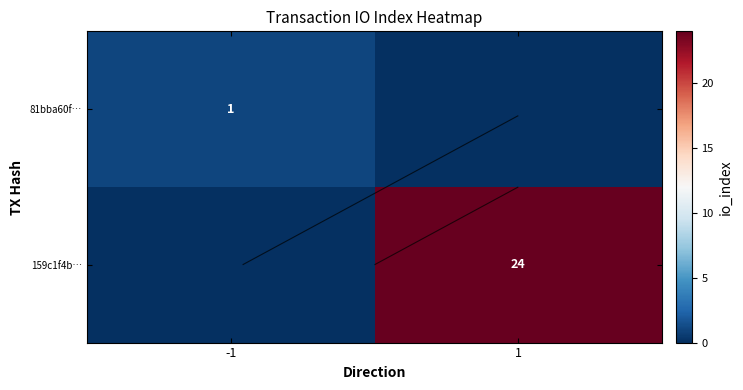

How many categories are shown in the chart?

2